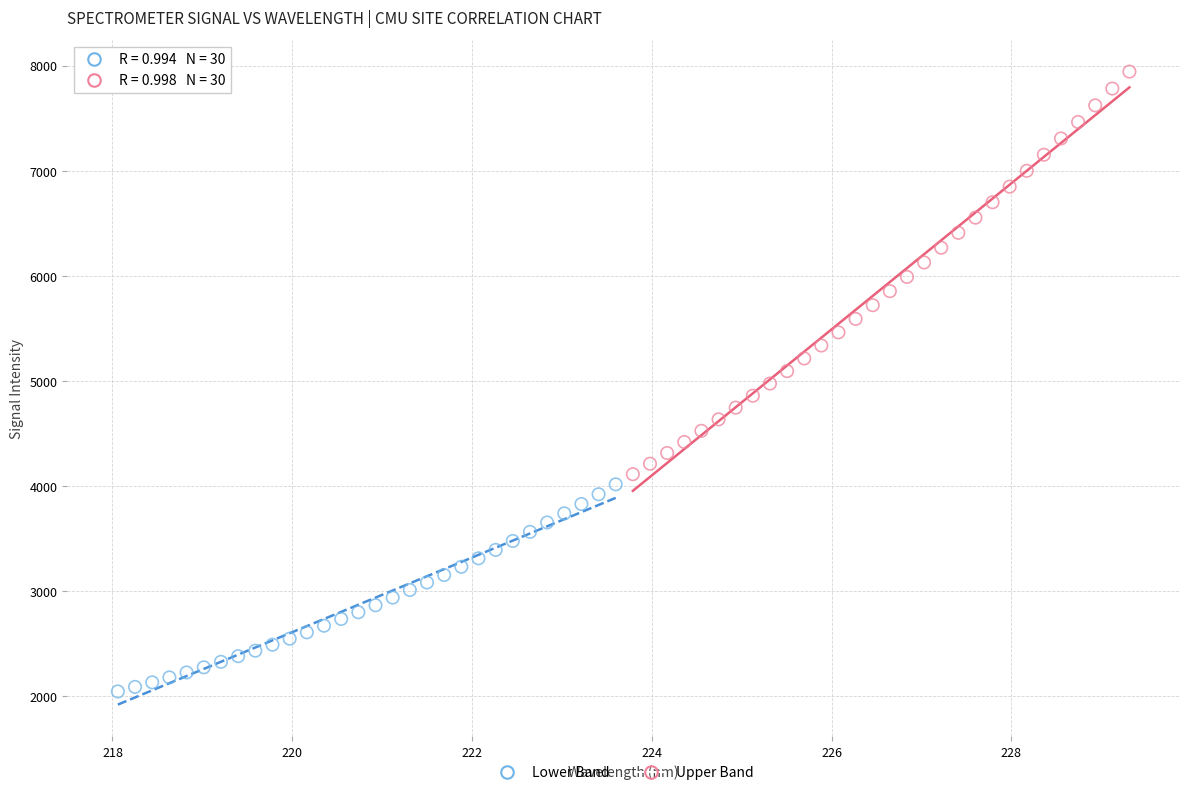

Which series reaches the minimum Y coordinate?

Lower Band